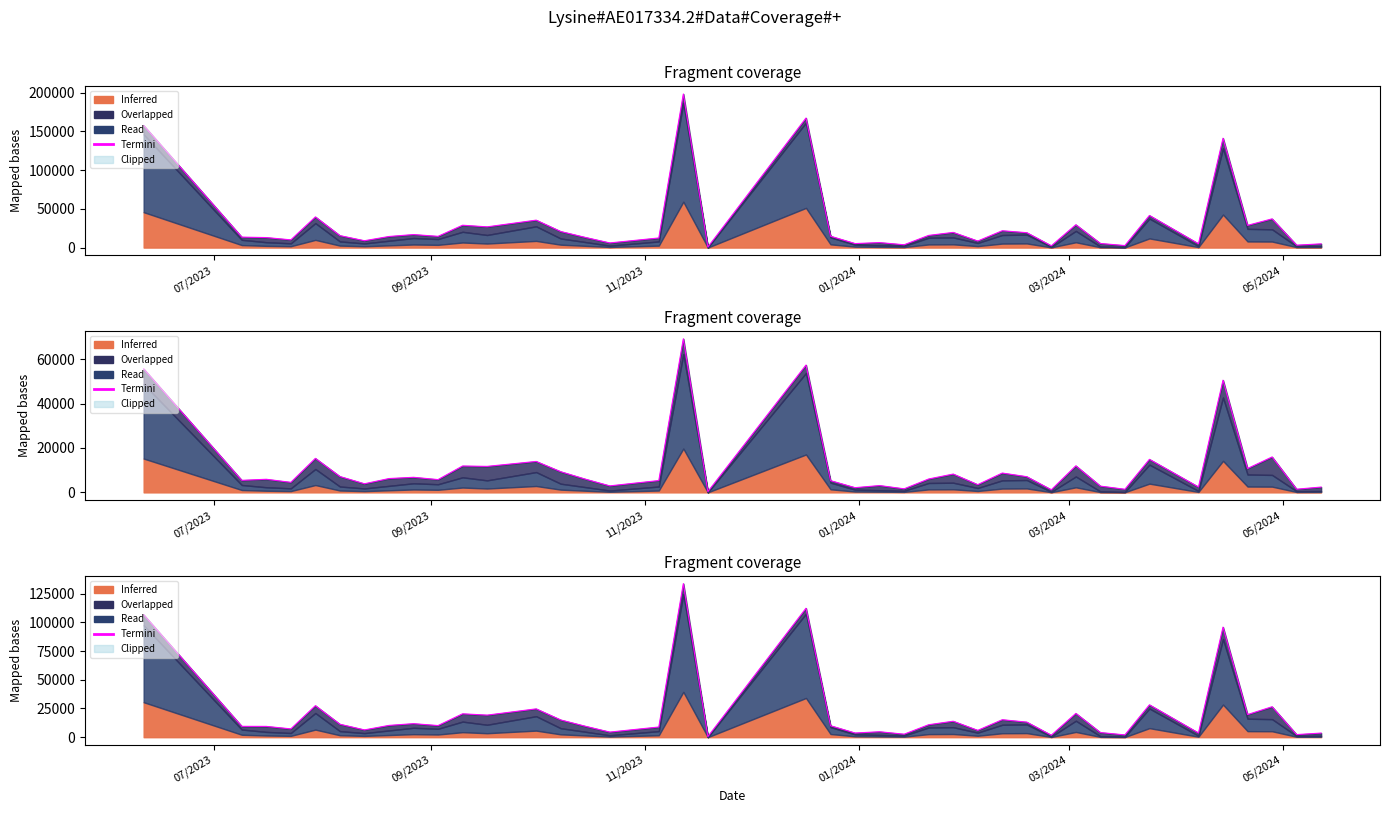

How many lines are shown in the chart?

1